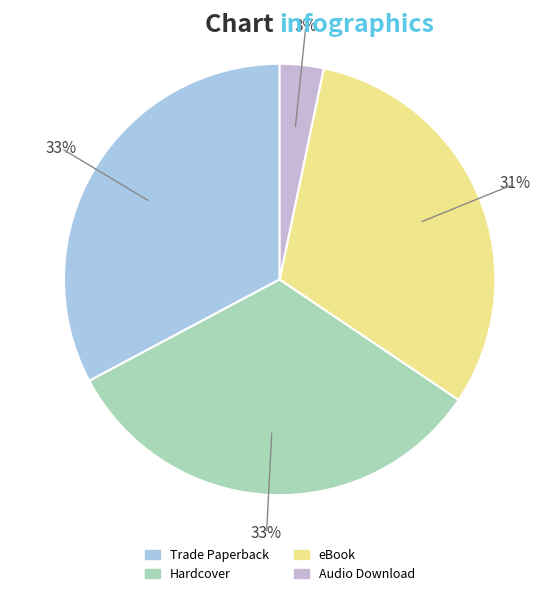

True or false: Audio Download accounts for 3% of the total.

True